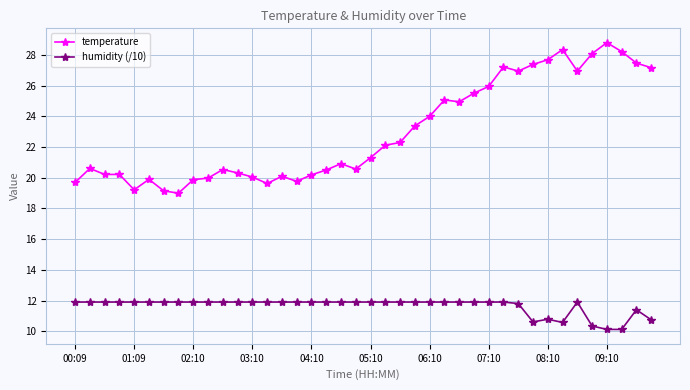

What is the greatest value displayed?

28.8